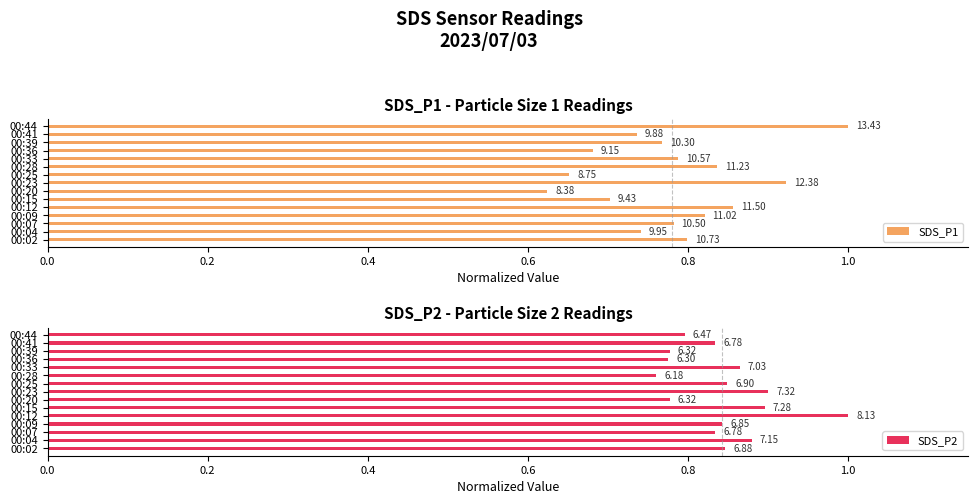

The SDS_P1 series shows 0.3 at 00:04. True or false?

False